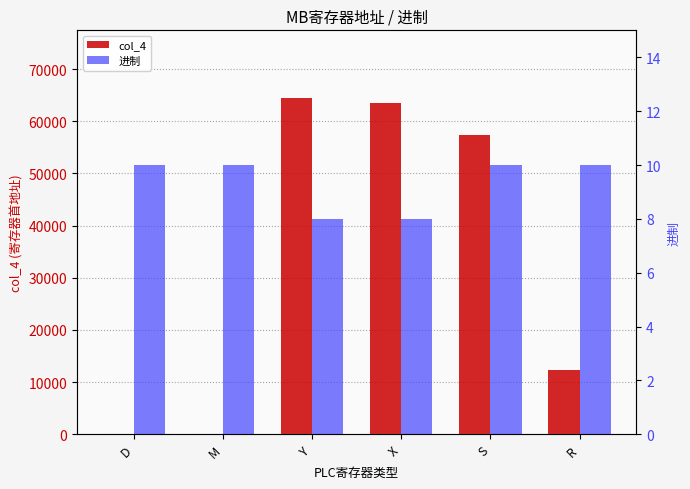

Rank the series by their maximum value, from lowest to highest.

进制, col_4